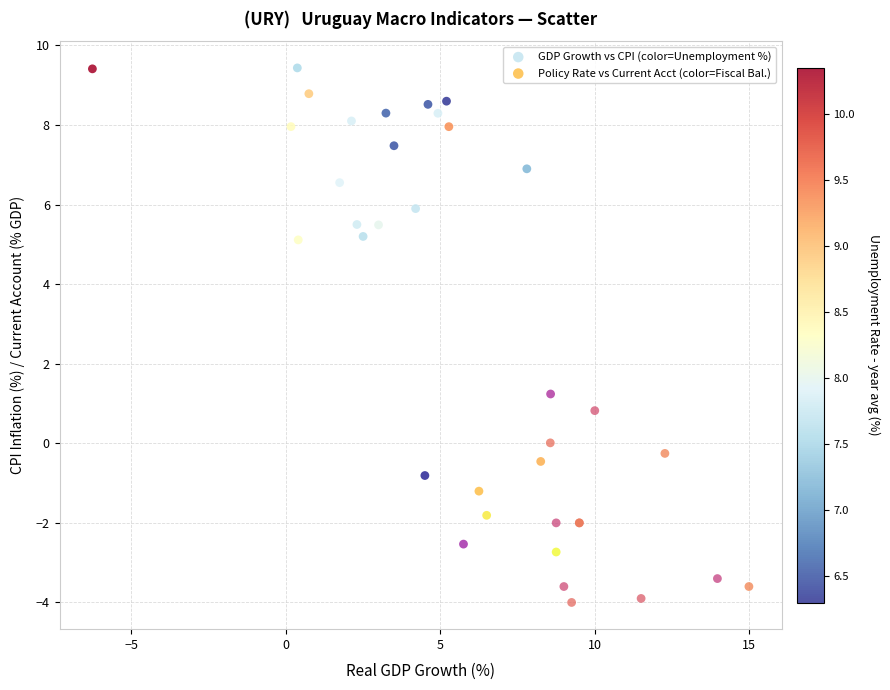

Which series contains the highest Y value?

GDP Growth vs CPI (color=Unemployment %)